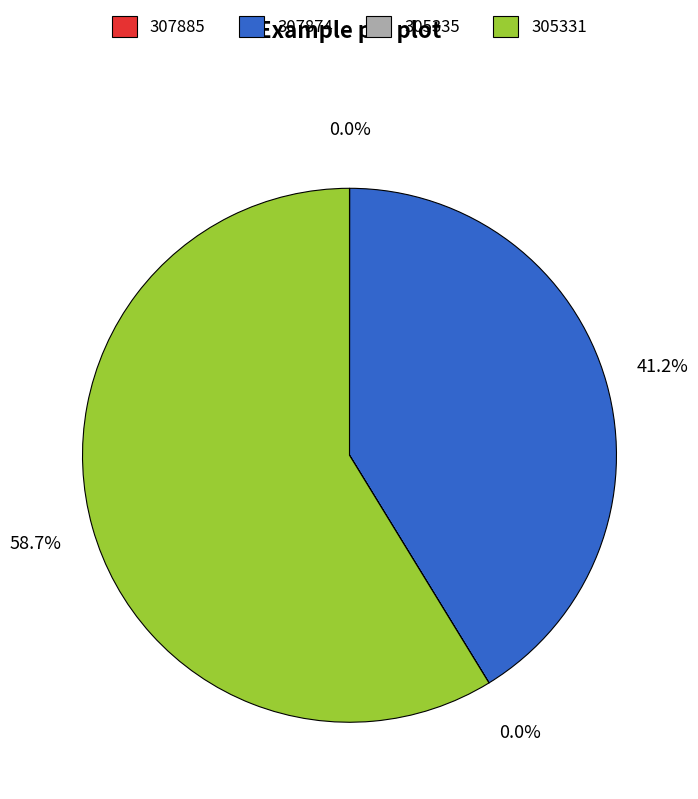

What is the majority slice?

305331